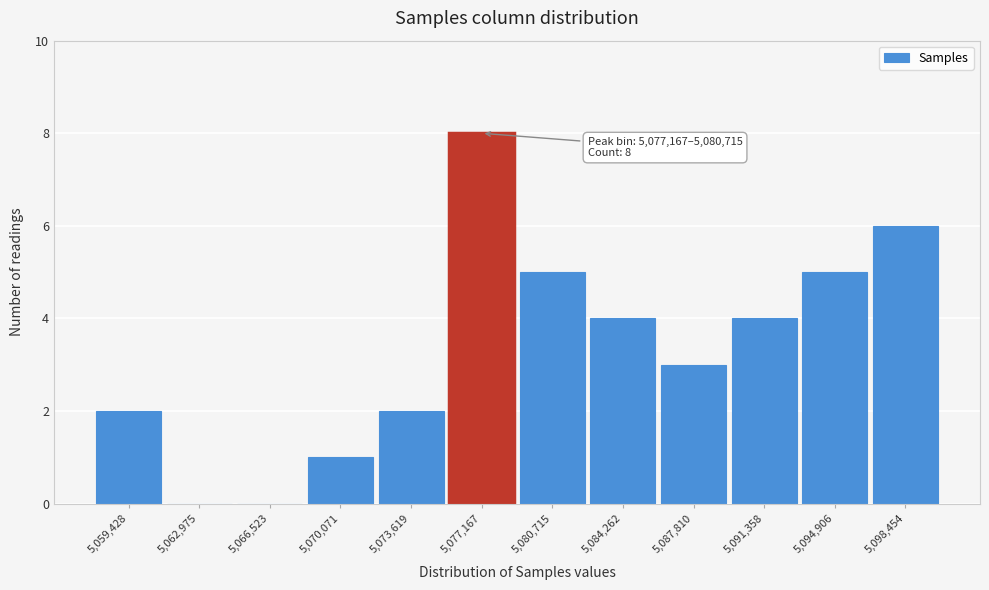

Reading left to right, transcribe all the data shown in this chart.

5,059,428=2	5,062,975=0	5,066,523=0	5,070,071=1	5,073,619=2	5,077,167=8	5,080,715=5	5,084,262=4	5,087,810=3	5,091,358=4	5,094,906=5	5,098,454=6